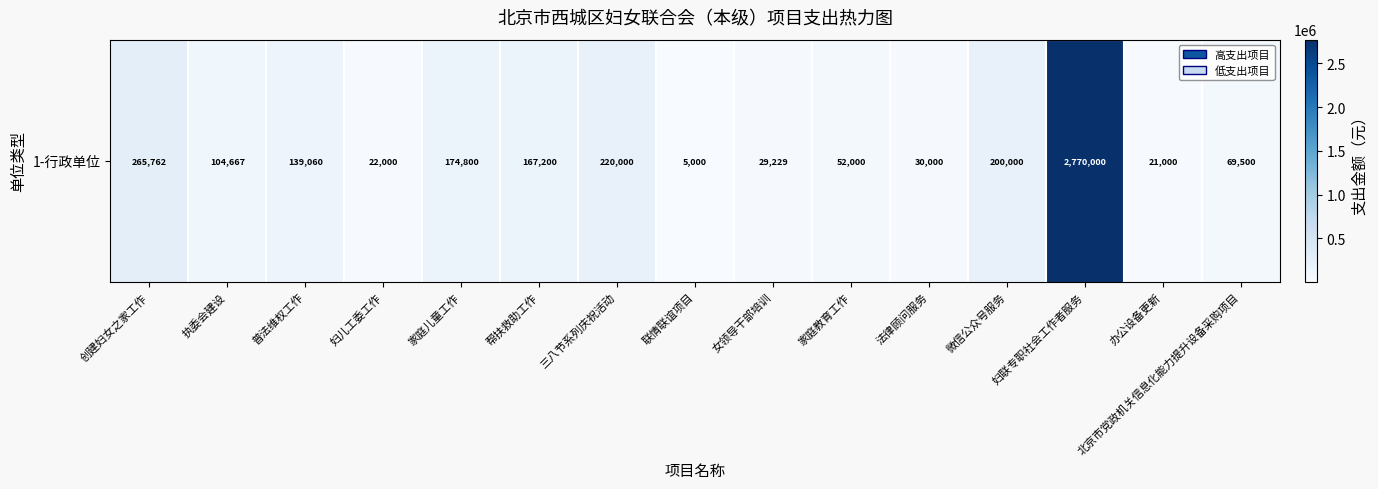

Read the value at 联情联谊项目.

5000.0